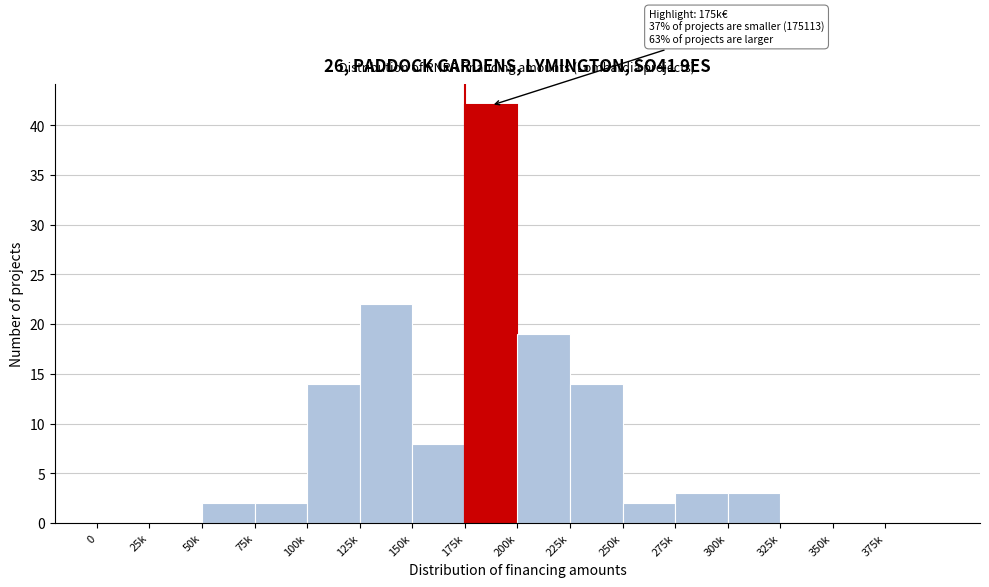

Reading left to right, extract all data points from this chart.

0=0	25k=0	50k=2	75k=2	100k=14	125k=22	150k=8	175k=42	200k=19	225k=14	250k=2	275k=3	300k=3	325k=0	350k=0	375k=0